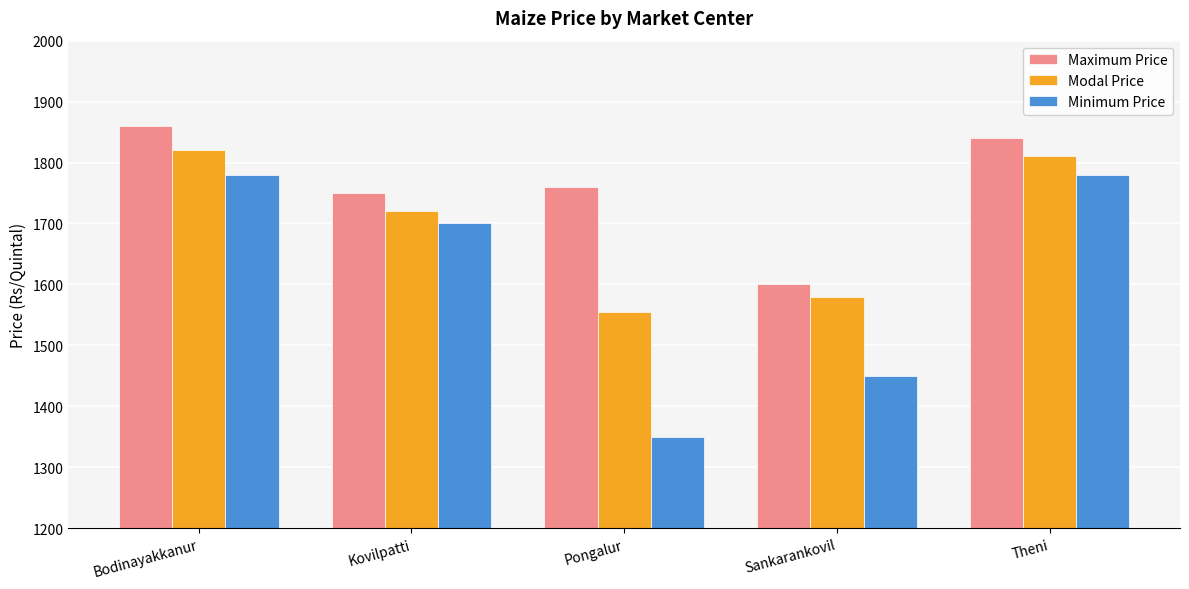

Rank the categories by Maximum Price value from lowest to highest.

Sankarankovil, Kovilpatti, Pongalur, Theni, Bodinayakkanur